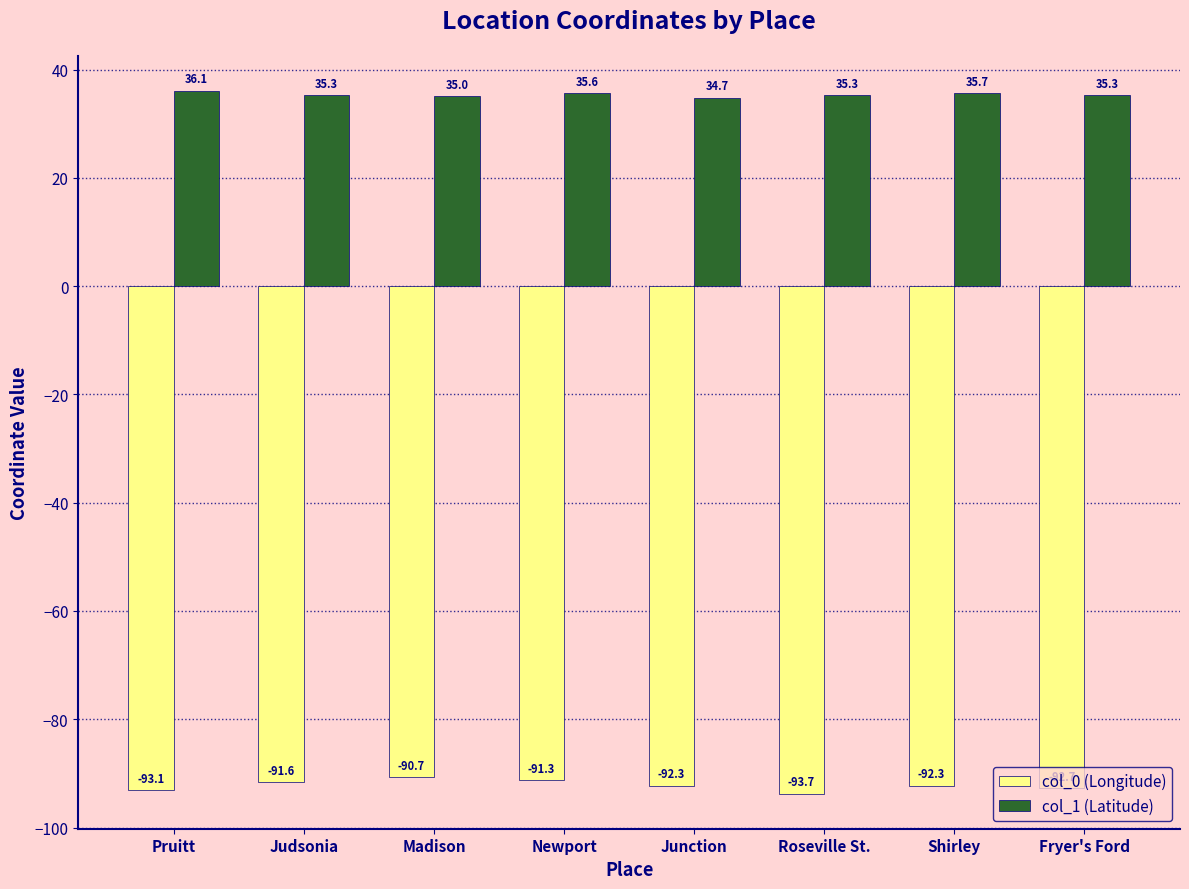

What position from the right is Pruitt?

8